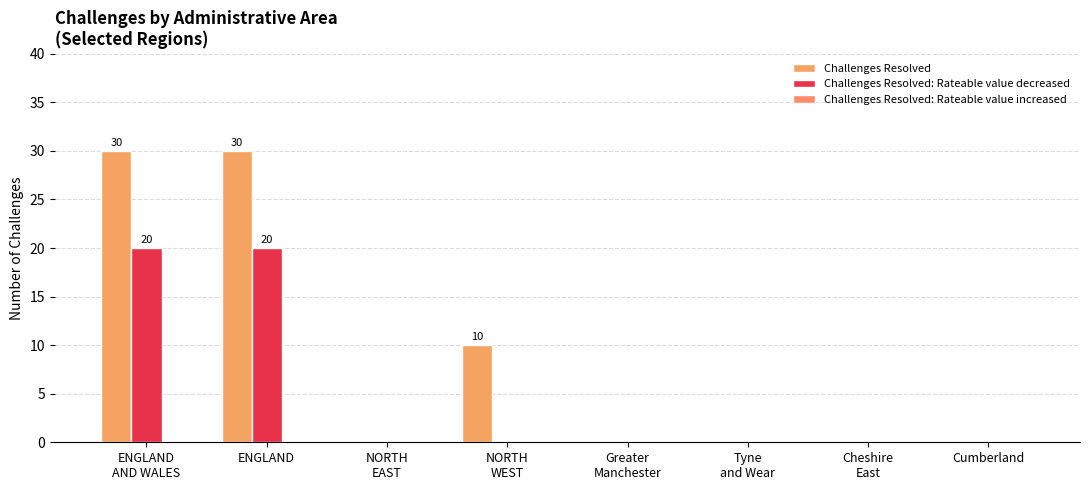

Reading left to right, what are all the values shown in this chart?

Challenges Resolved: ENGLAND
AND WALES=30	ENGLAND=30	NORTH
EAST=0	NORTH
WEST=10	Greater
Manchester=0	Tyne
and Wear=0	Cheshire
East=0	Cumberland=0
Challenges Resolved: Rateable value decreased: ENGLAND
AND WALES=20	ENGLAND=20	NORTH
EAST=0	NORTH
WEST=0	Greater
Manchester=0	Tyne
and Wear=0	Cheshire
East=0	Cumberland=0
Challenges Resolved: Rateable value increased: ENGLAND
AND WALES=0	ENGLAND=0	NORTH
EAST=0	NORTH
WEST=0	Greater
Manchester=0	Tyne
and Wear=0	Cheshire
East=0	Cumberland=0